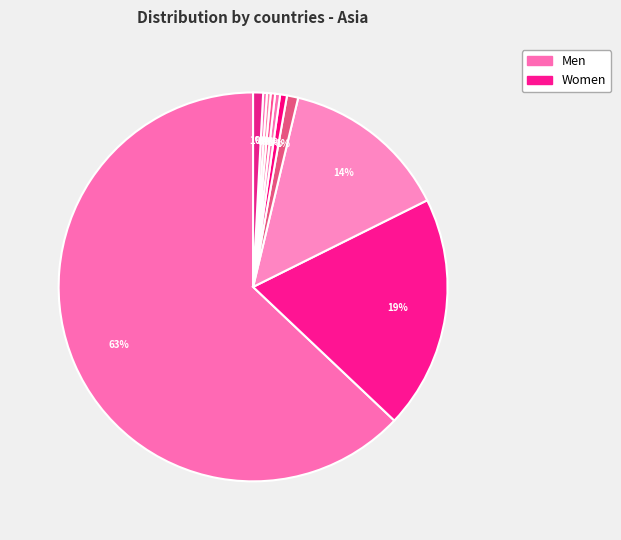

To the nearest percent, what is the average slice percentage?

10%